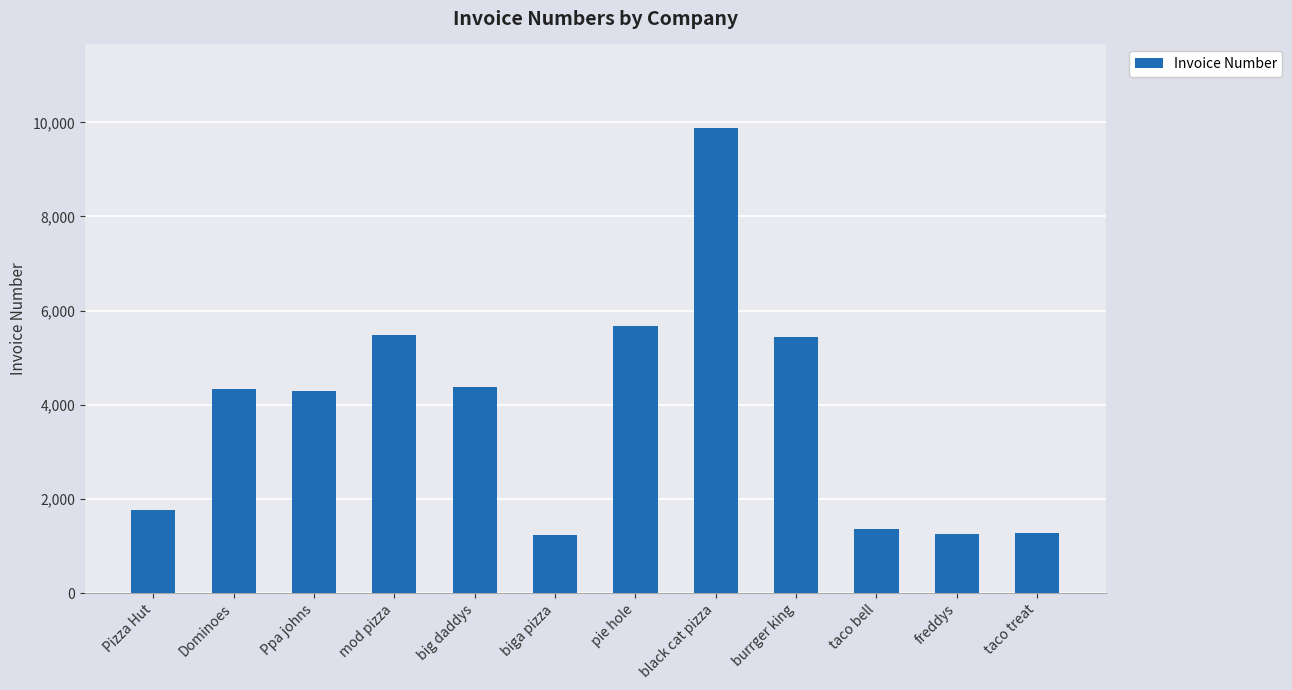

What is the average value?

3863